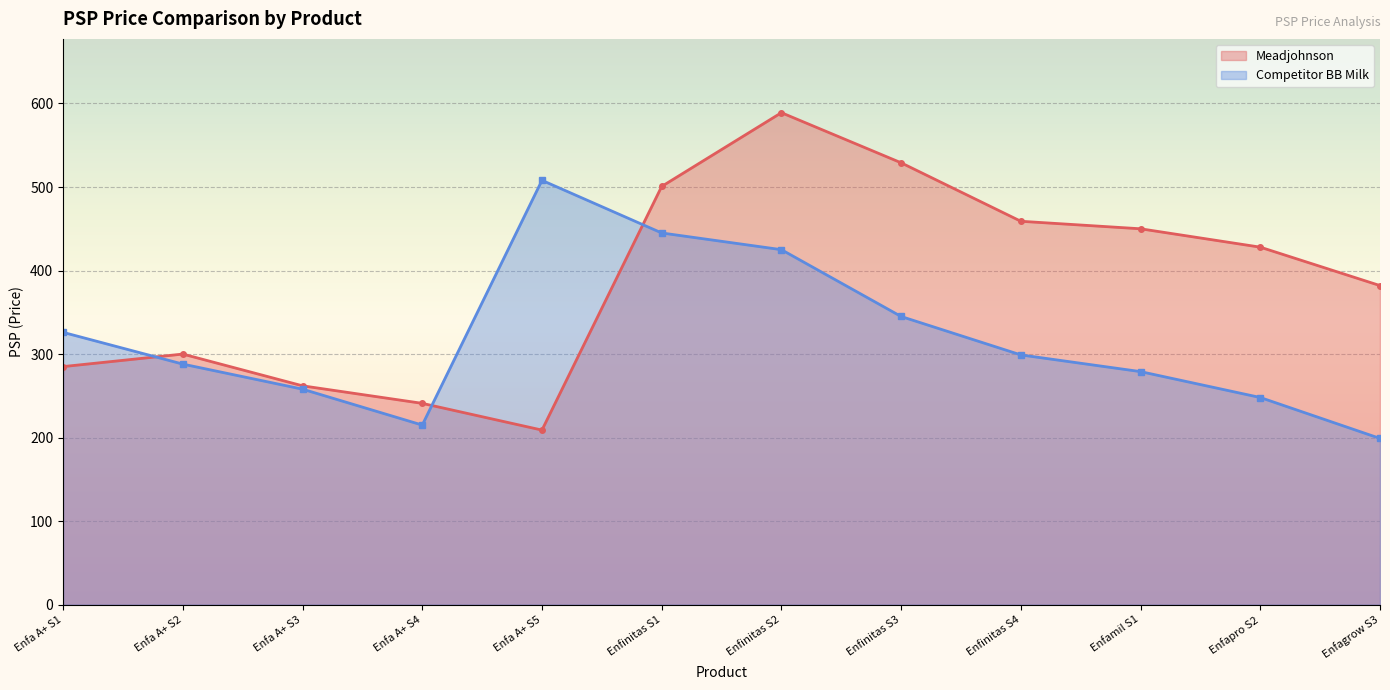

True or false: the data shows 285.0 at Enfa A+ S1.

True